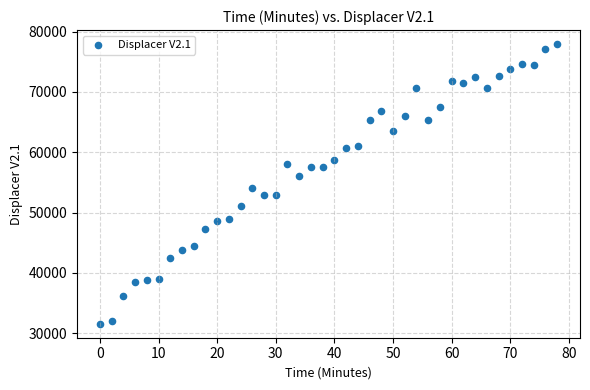

What Y value in the scatter plot is closest to 54746?

54087